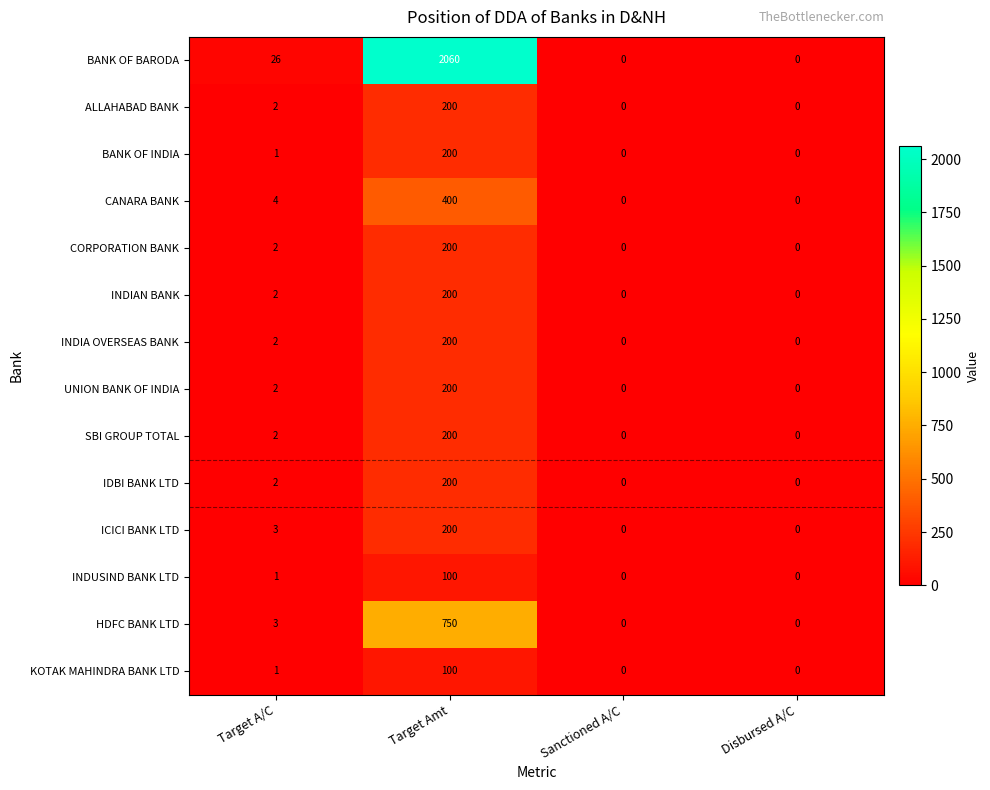

What is the maximum value for ICICI BANK LTD?

200